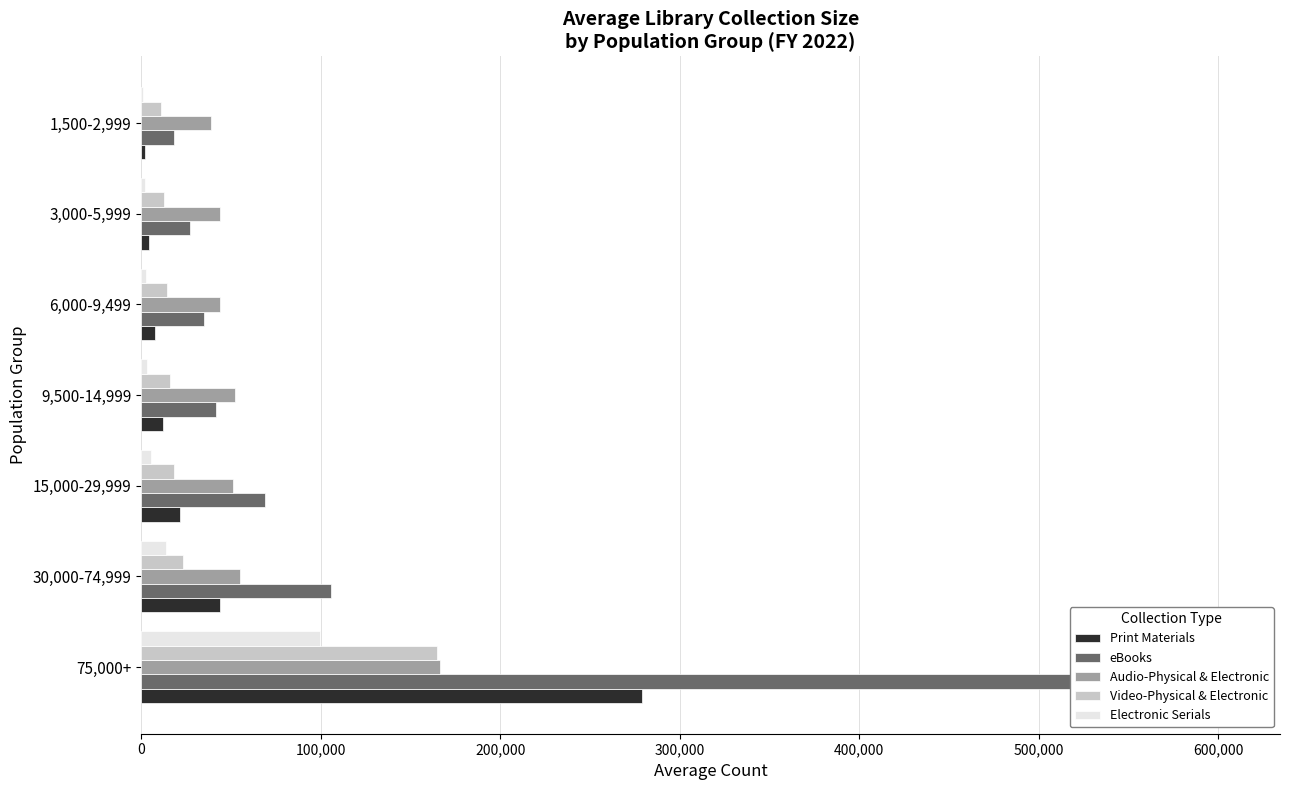

Which has a higher value, 1,500-2,999 or 30,000-74,999?

30,000-74,999